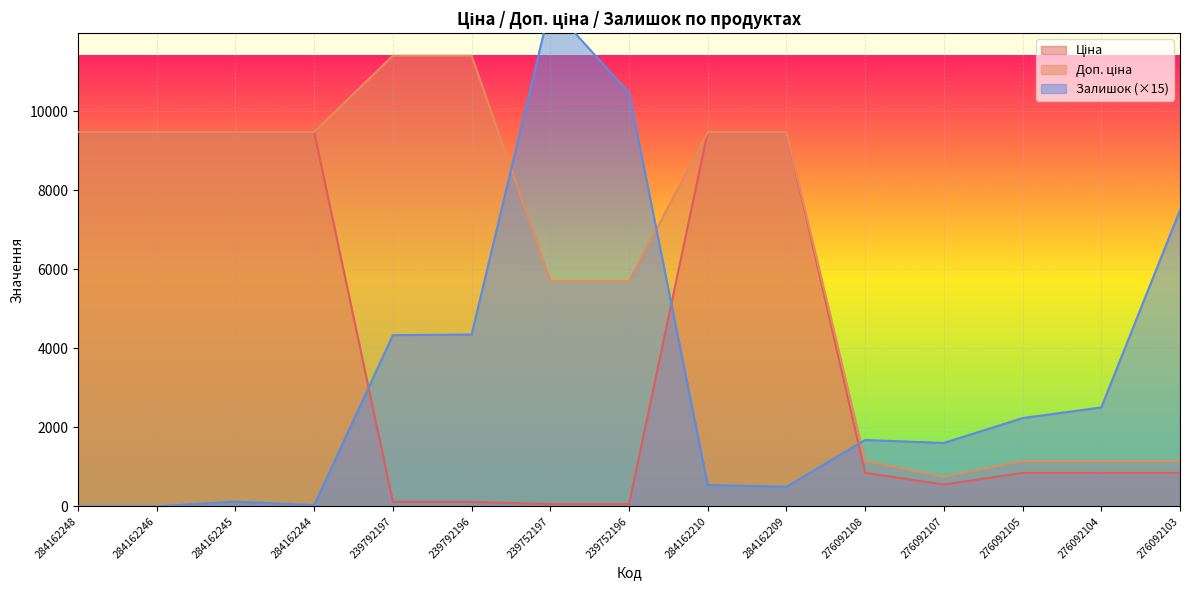

What is the label of the 13th point from the right?

284162245